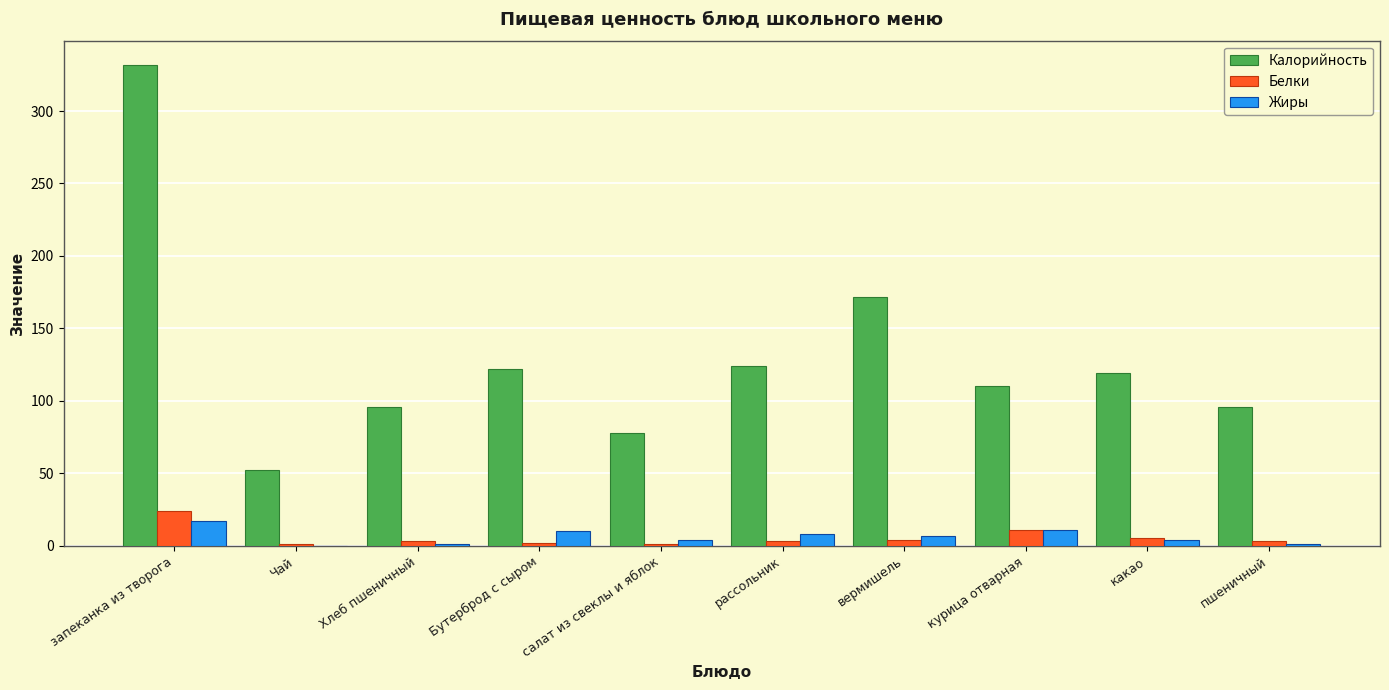

Which series changed the most between вермишель and пшеничный?

Калорийность